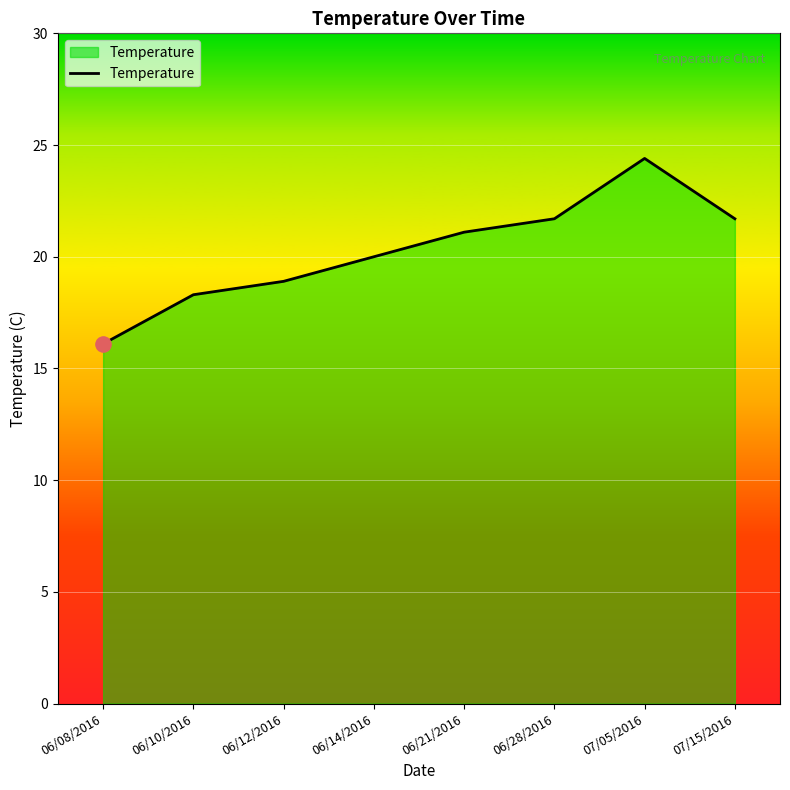

What is the change in value from 06/08/2016 to 06/10/2016?

+2.2